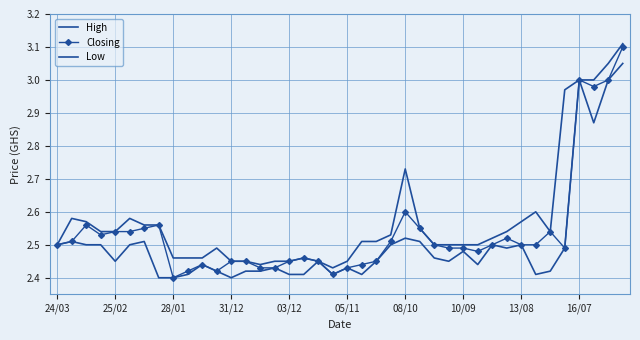

What is the label of the 1st point from the left?

24/03